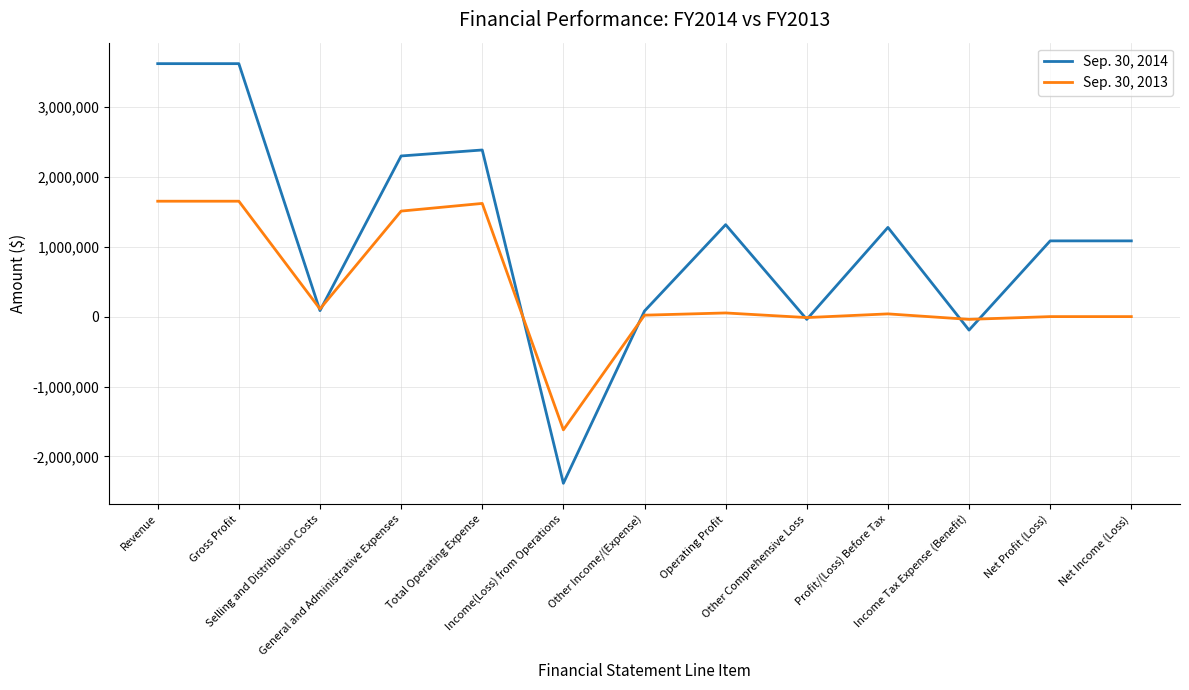

What is the average value of the Sep. 30, 2014 series?

1094259